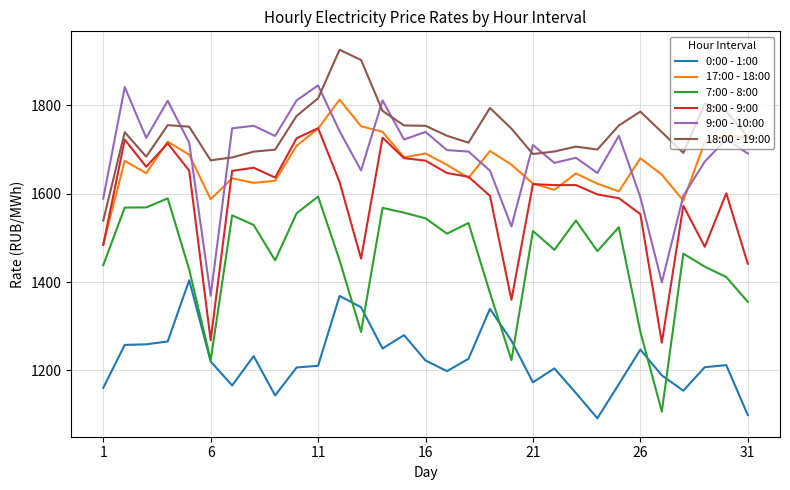

Which series has the largest total across all categories?

18:00 - 19:00